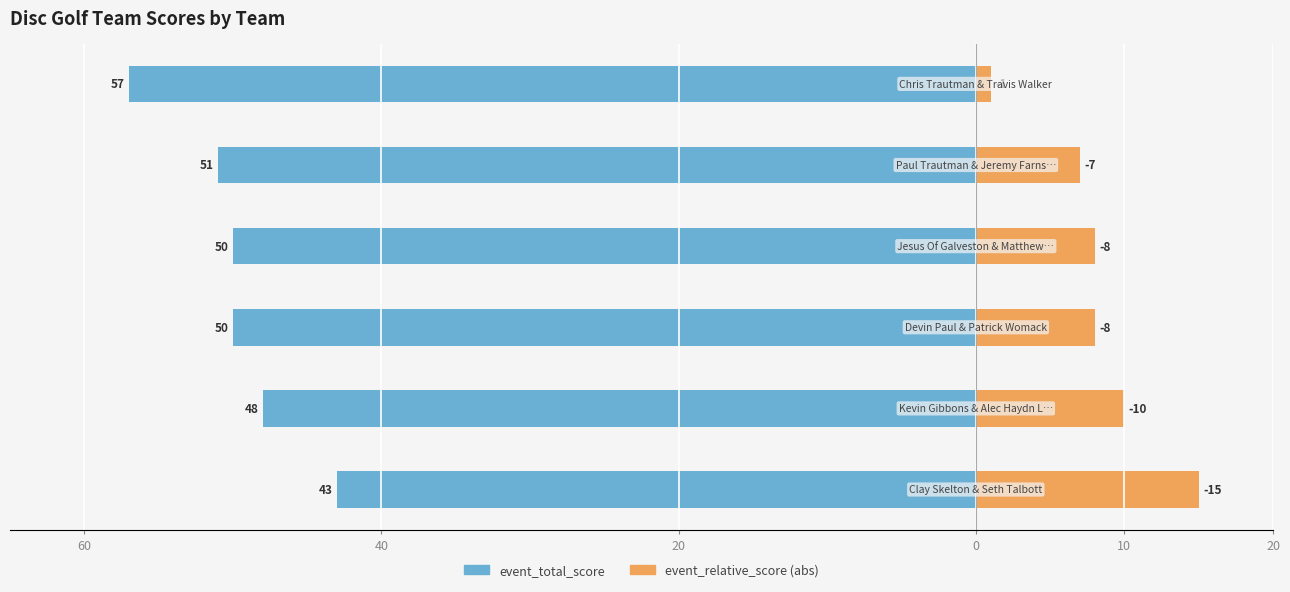

What is the maximum value for event_relative_score (abs)?

15